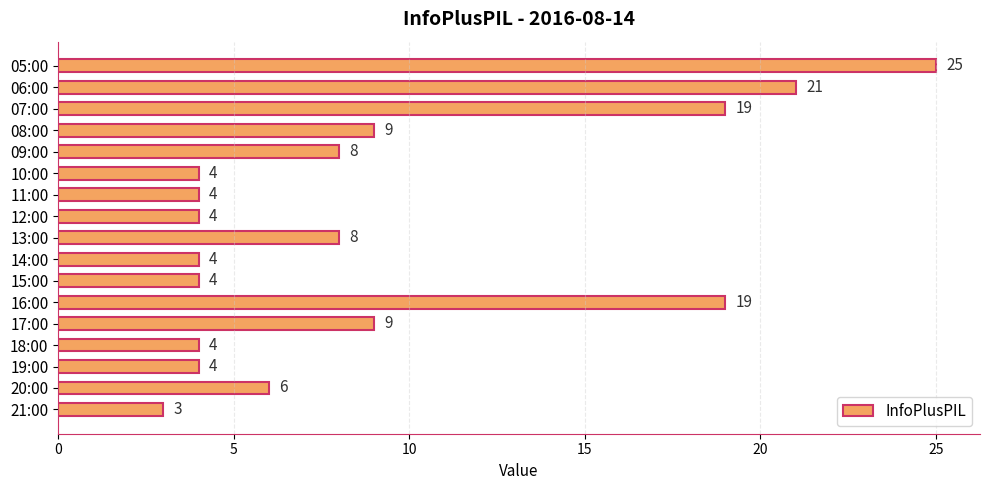

Read the value at 06:00.

21